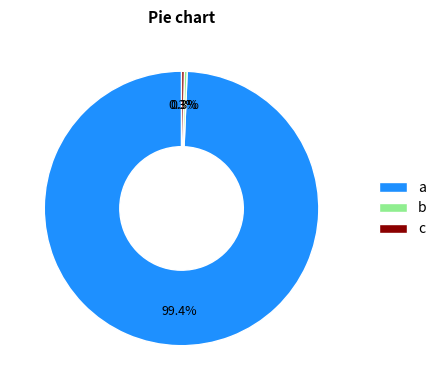

Which slice represents more than half of the pie?

a